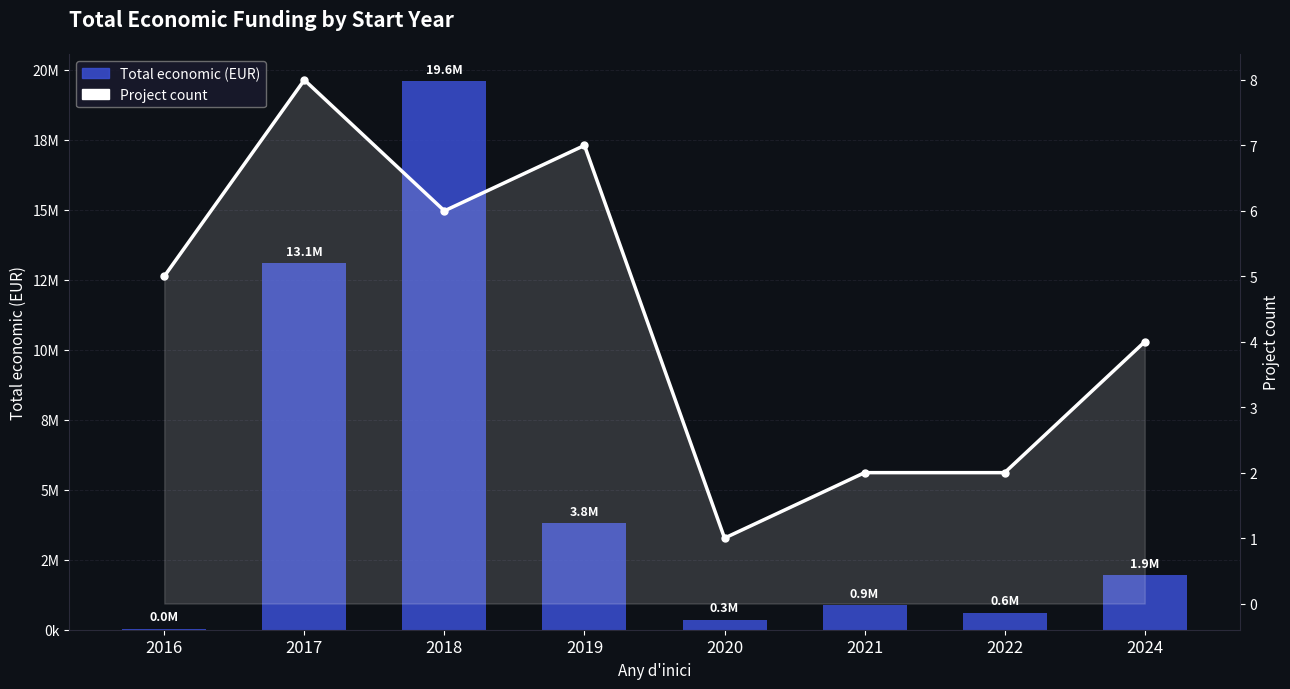

The value of Total economic (EUR) at 2020 is 604995. True or false?

False